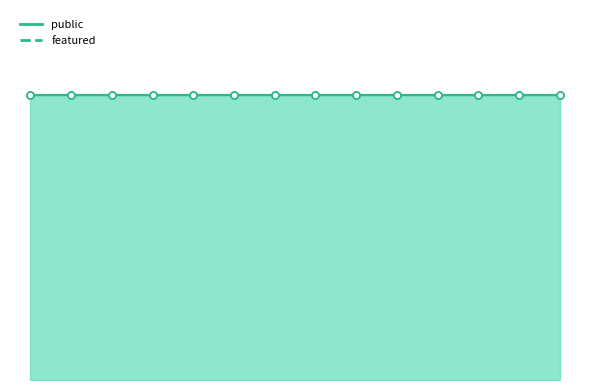

The value of public at 29759 is 1. True or false?

False